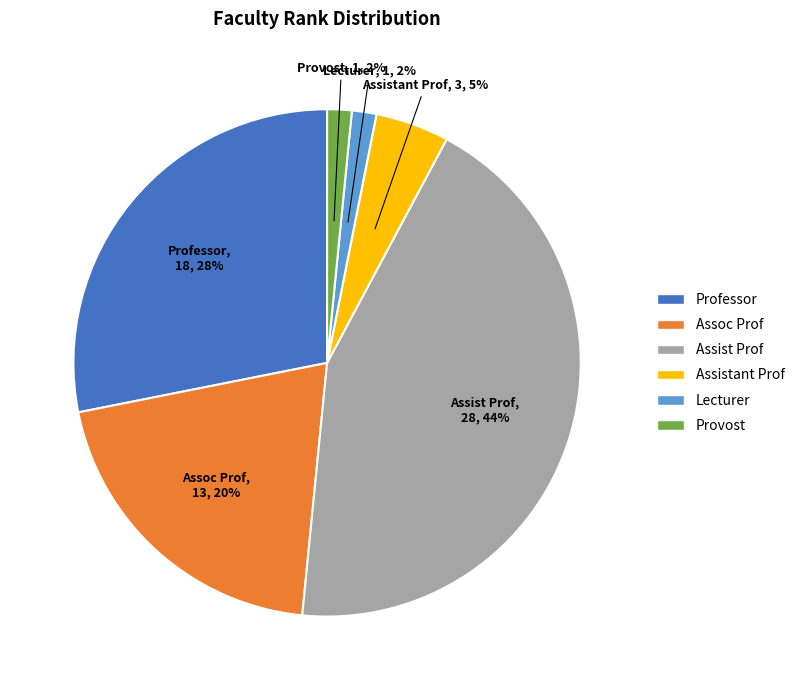

Count the number of slices in the pie.

6